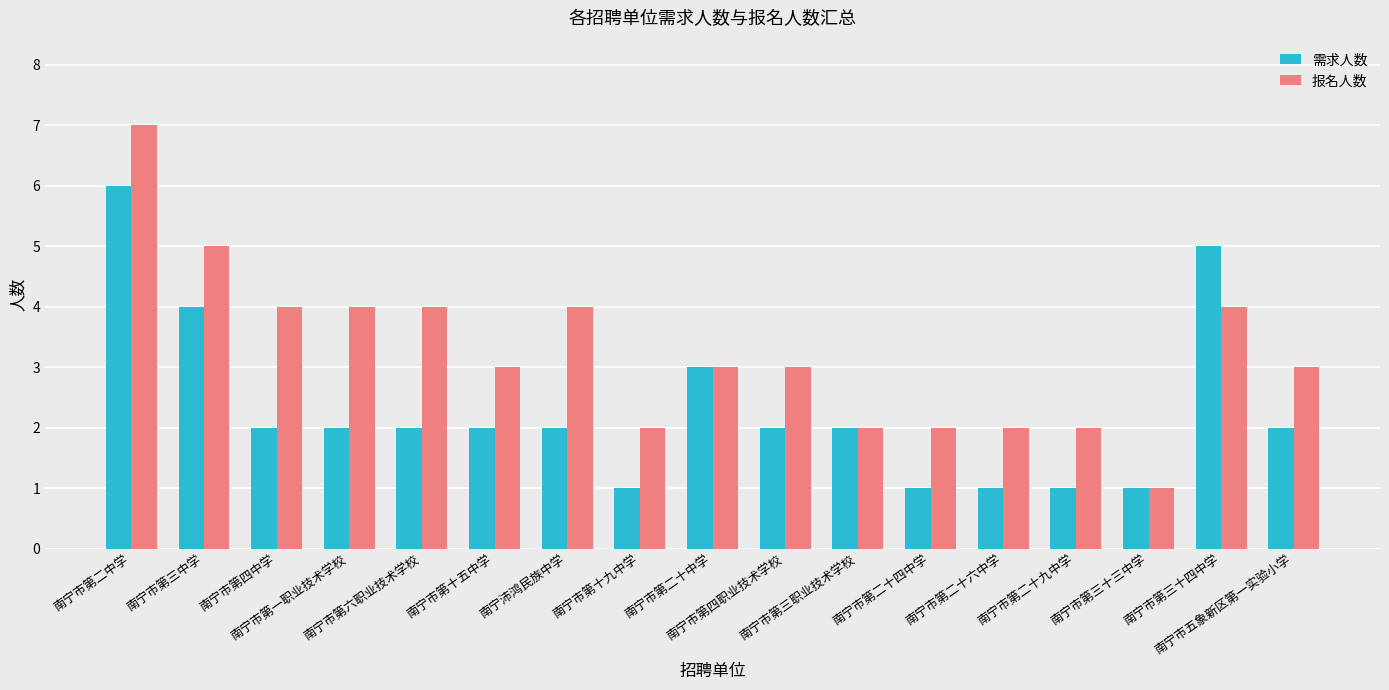

What is the label of the 16th bar from the left?

南宁市第三十四中学